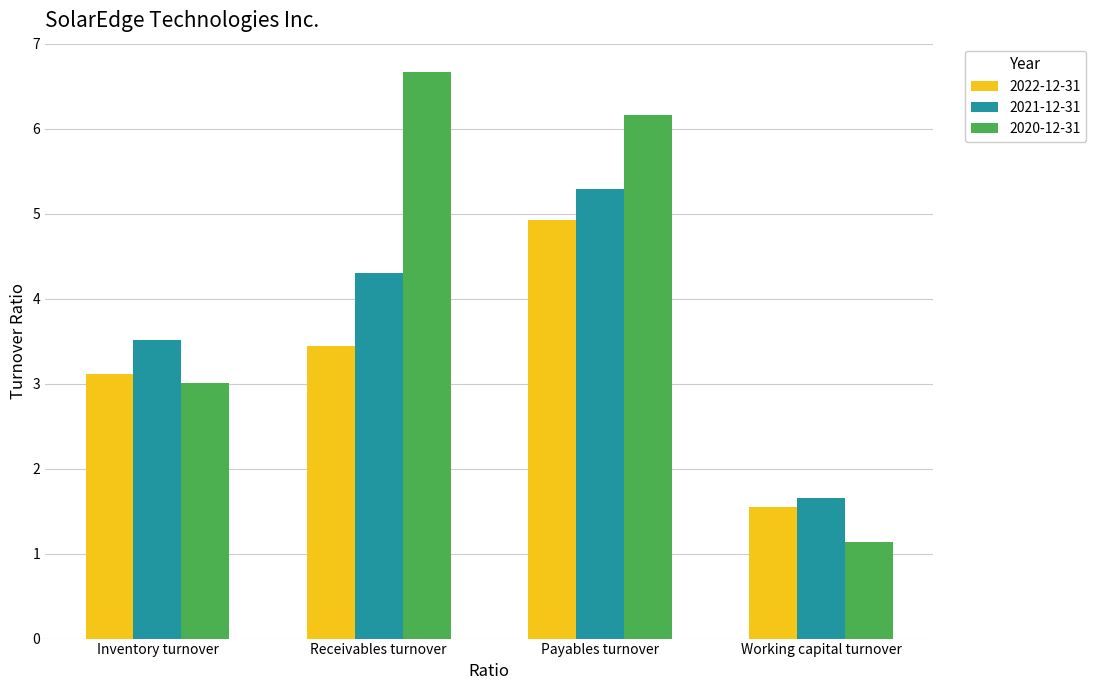

Which series has the largest total across all categories?

2020-12-31